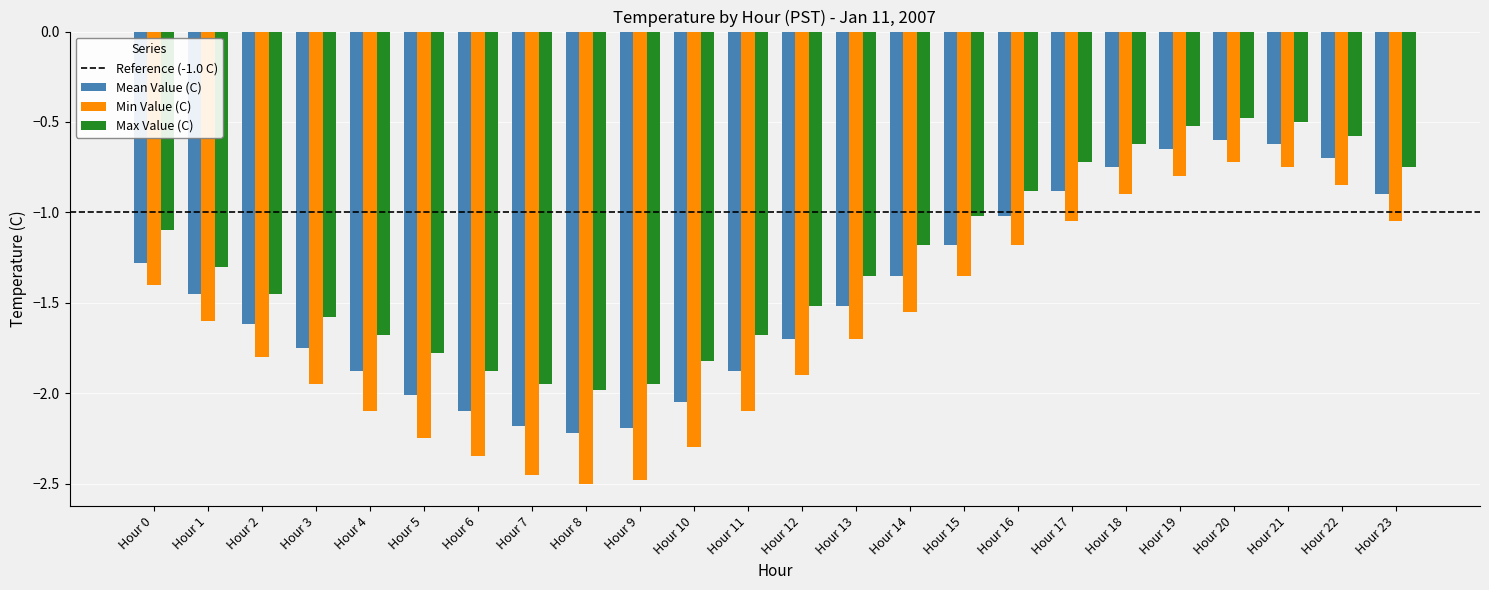

What is the difference between the maximum and minimum values in the Mean Value (C) series?

1.6